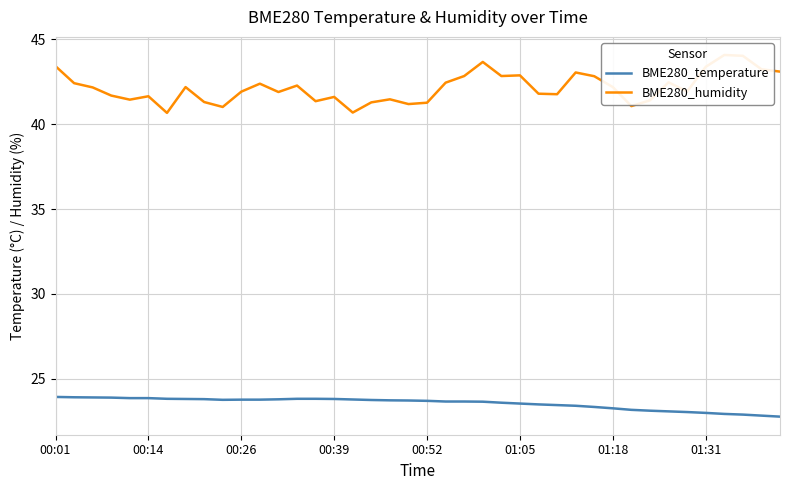

Between 12 and 18, which series saw the biggest shift?

BME280_humidity